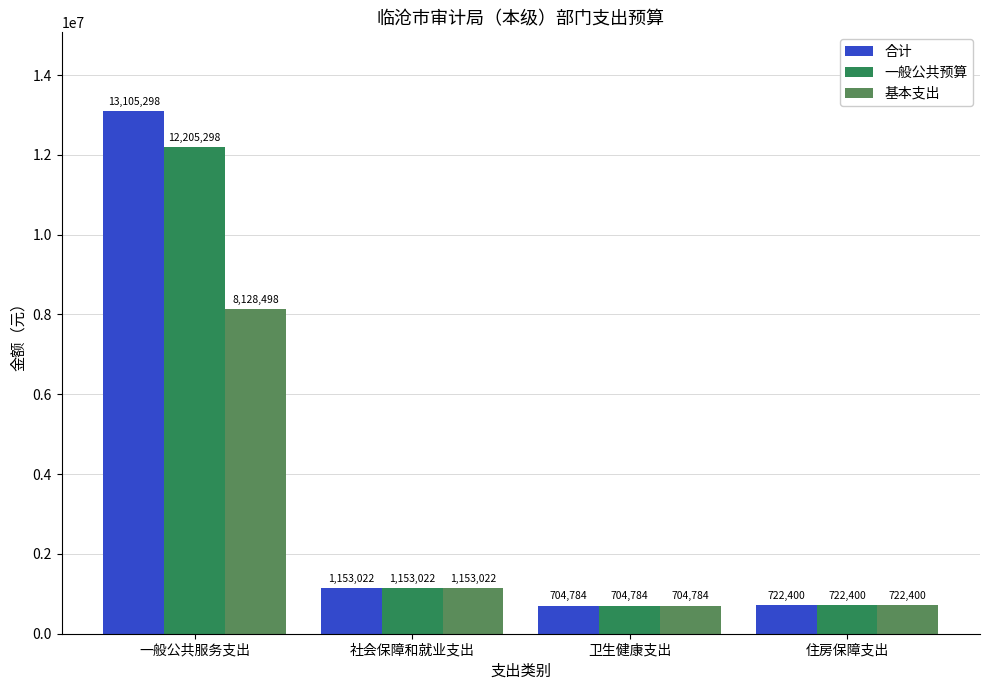

What is the label of the 4th bar from the left?

住房保障支出